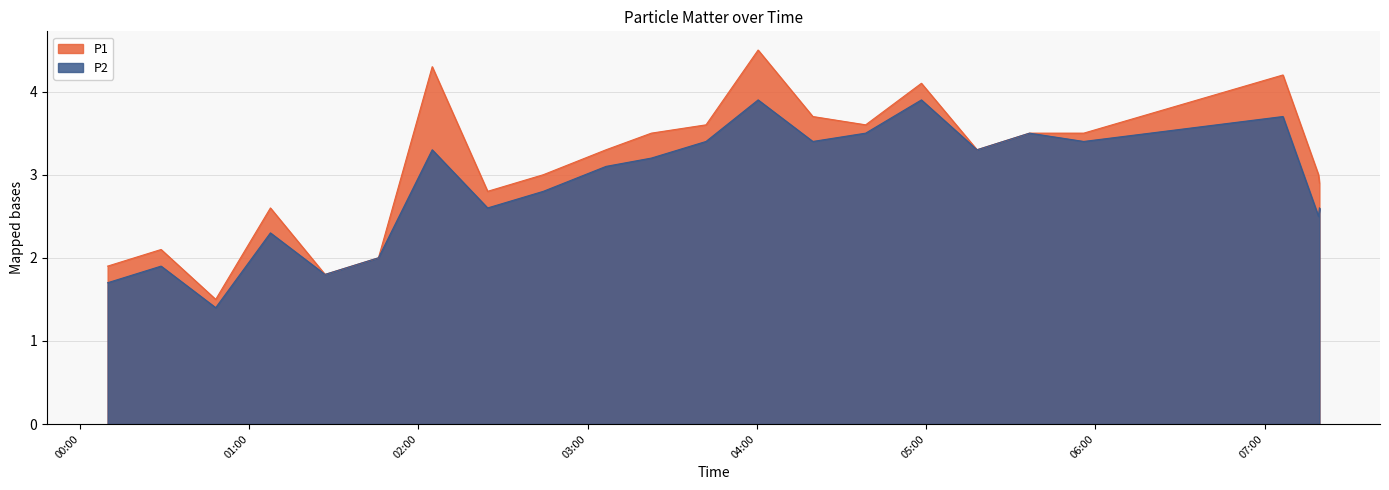

At which category is the sum across all series the highest?

2020/05/14 04:00:26